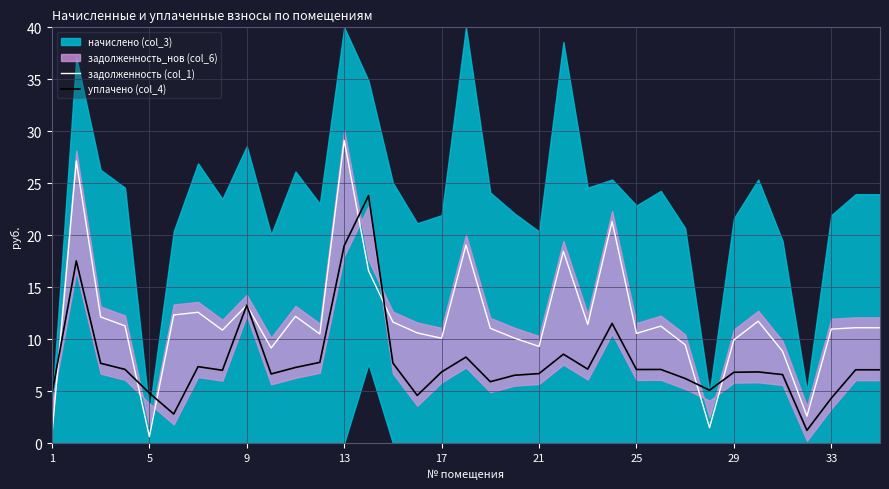

What is the highest value of the уплачено (col_4) series?

23.8